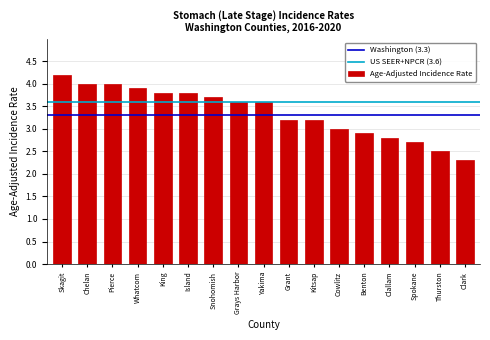

Reading right to left, what are all the values shown in this chart?

2.3	2.5	2.7	2.8	2.9	3.0	3.2	3.2	3.6	3.6	3.7	3.8	3.8	3.9	4.0	4.0	4.2